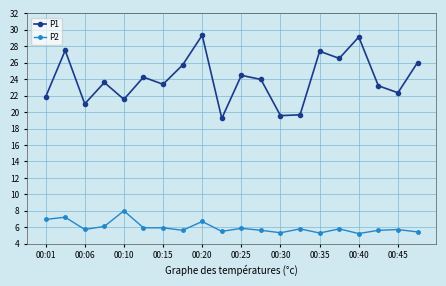

What is the value of the P2 point at the 9th from the left?

6.7